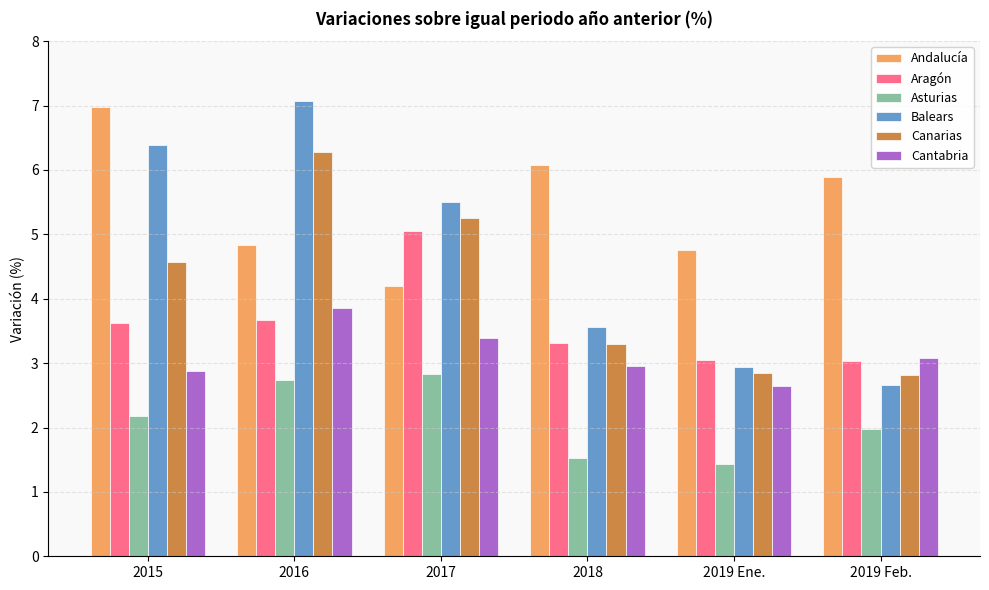

What is the label of the 5th bar from the left?

2019 Ene.